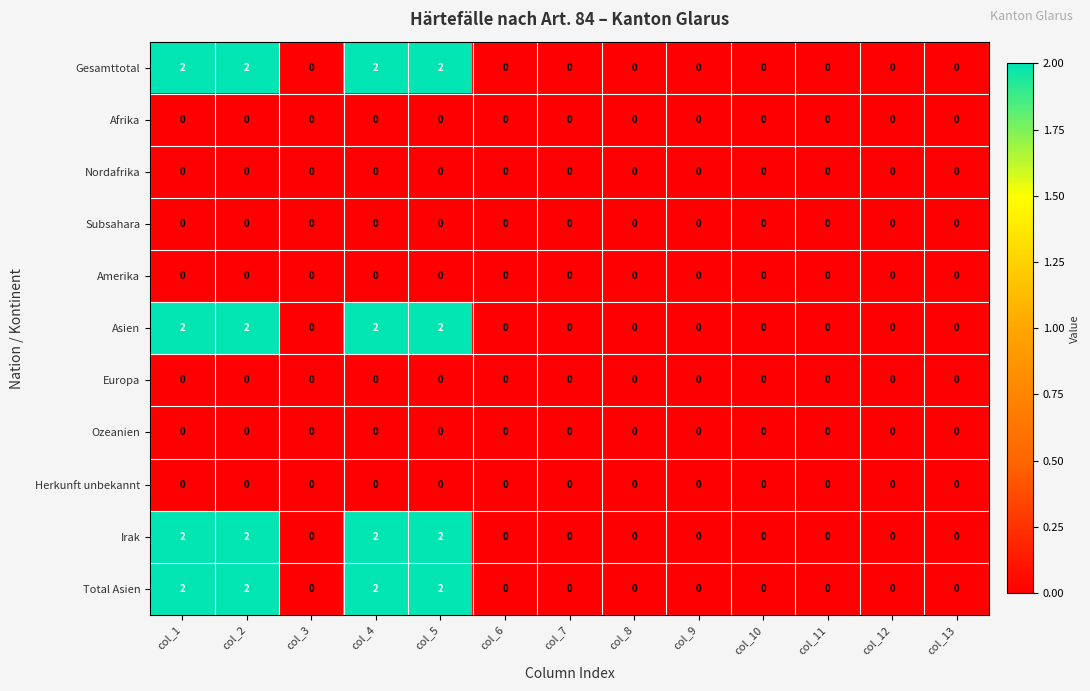

At how many categories does at least one series exceed 1?

4